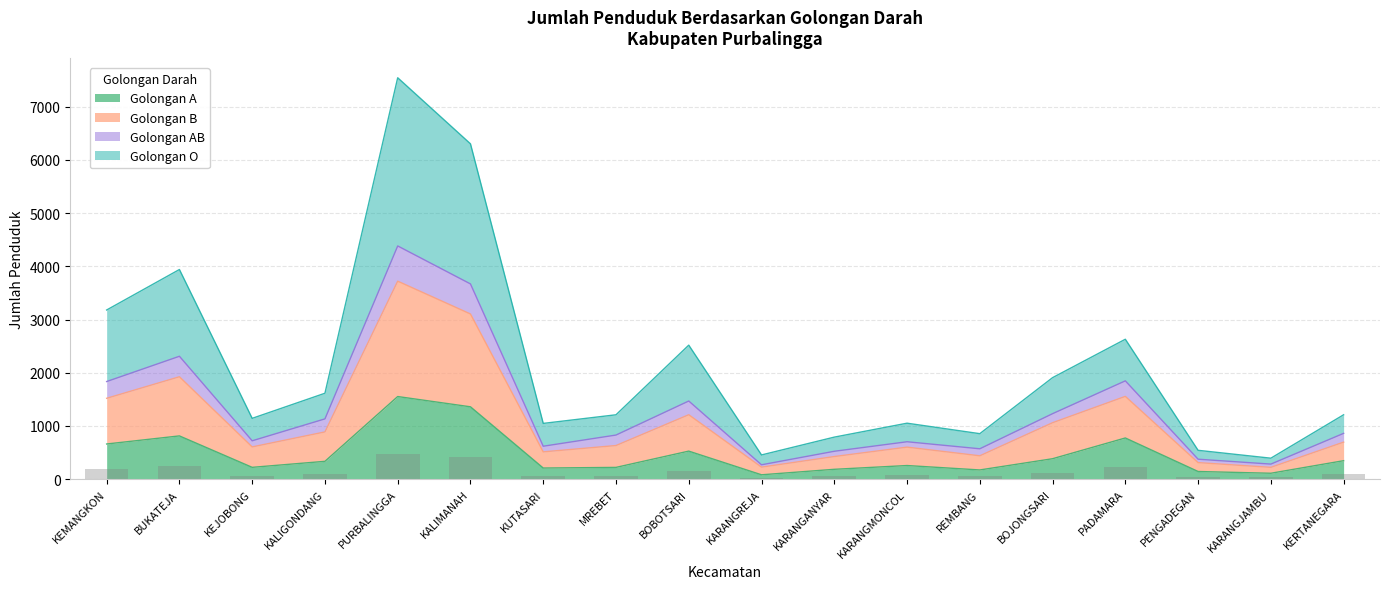

What is the approximate value of Golongan A at KALIMANAH?

1359